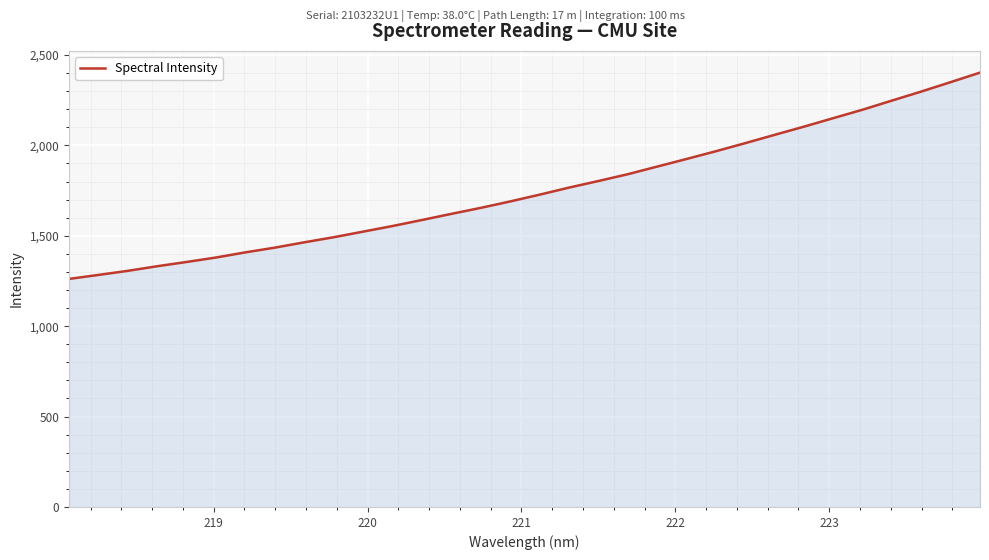

What is the smallest value displayed?

1261.3